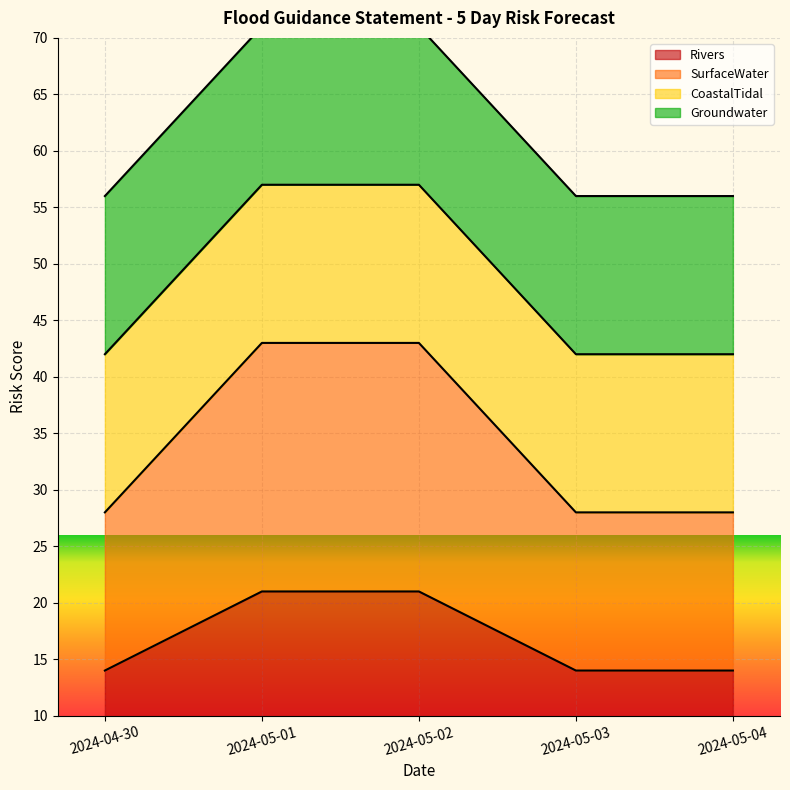

What is the value of the SurfaceWater point at the 3rd from the left?

43